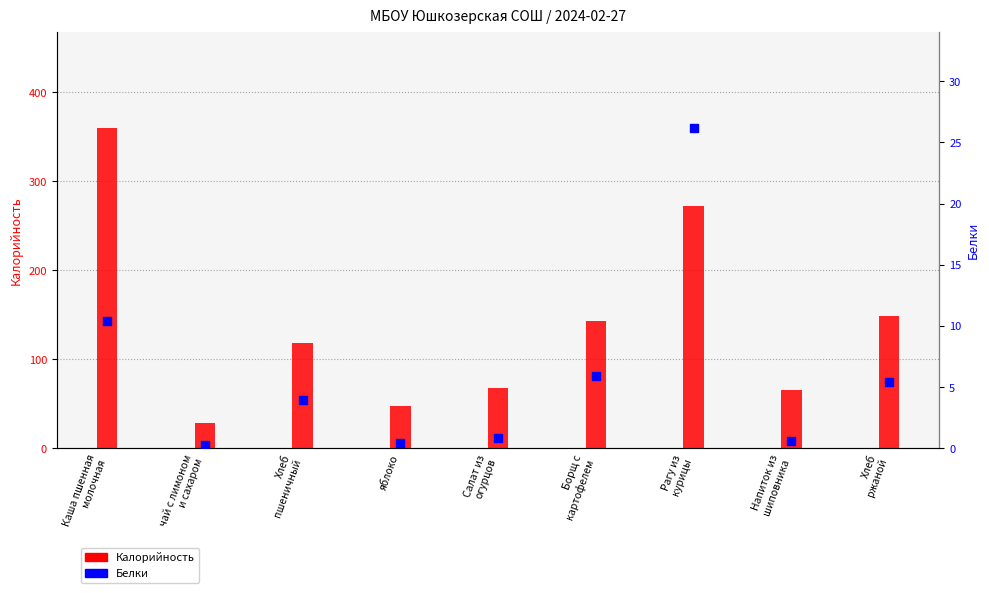

At which category is the sum across all series the highest?

Каша пшенная
молочная